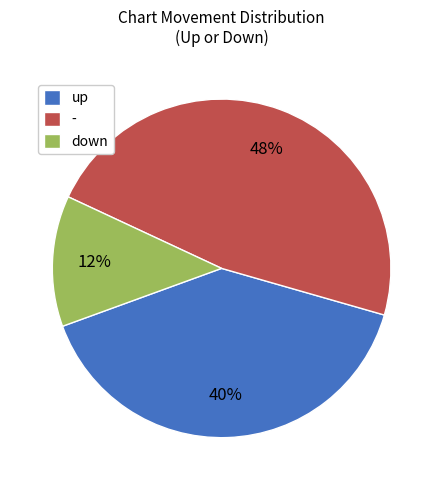

Is the sum of down and up greater than half?

Yes